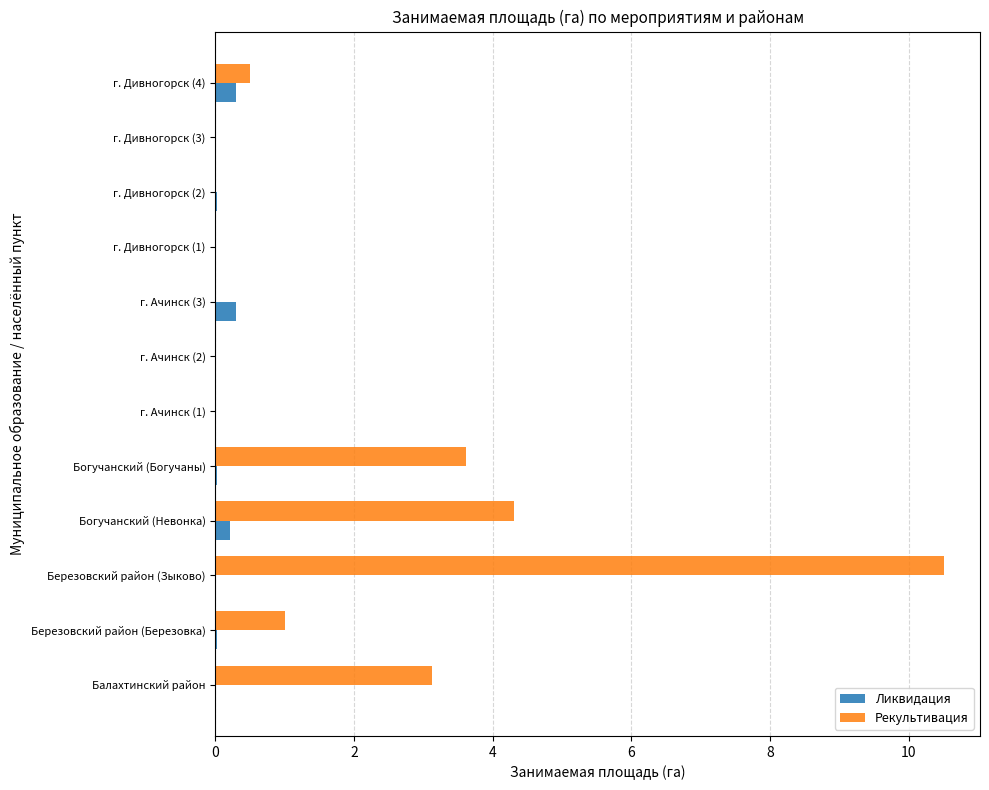

The Ликвидация series shows 0.0 at Березовский район (Березовка). True or false?

True